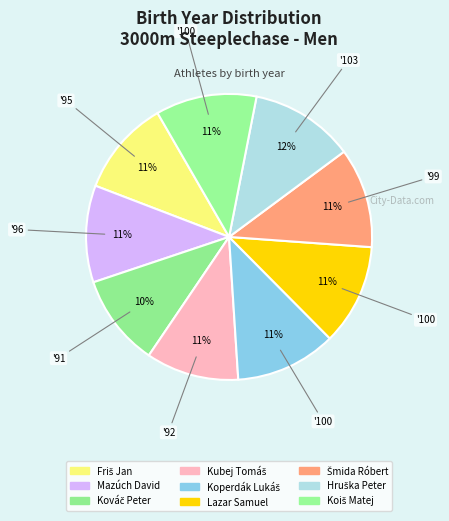

Does Kováč Peter represent more than half of the total?

No